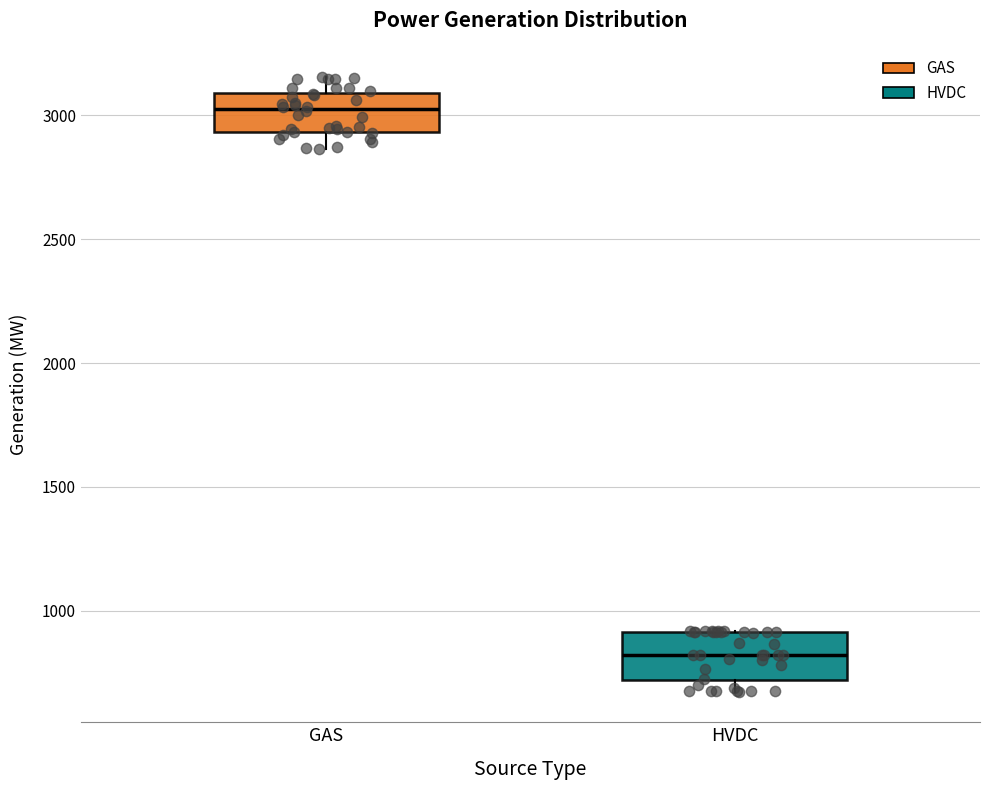

Where is the upper edge of the box for HVDC on the y-axis? The values are not printed on the chart, so give them approximately, as read against the axis.

900